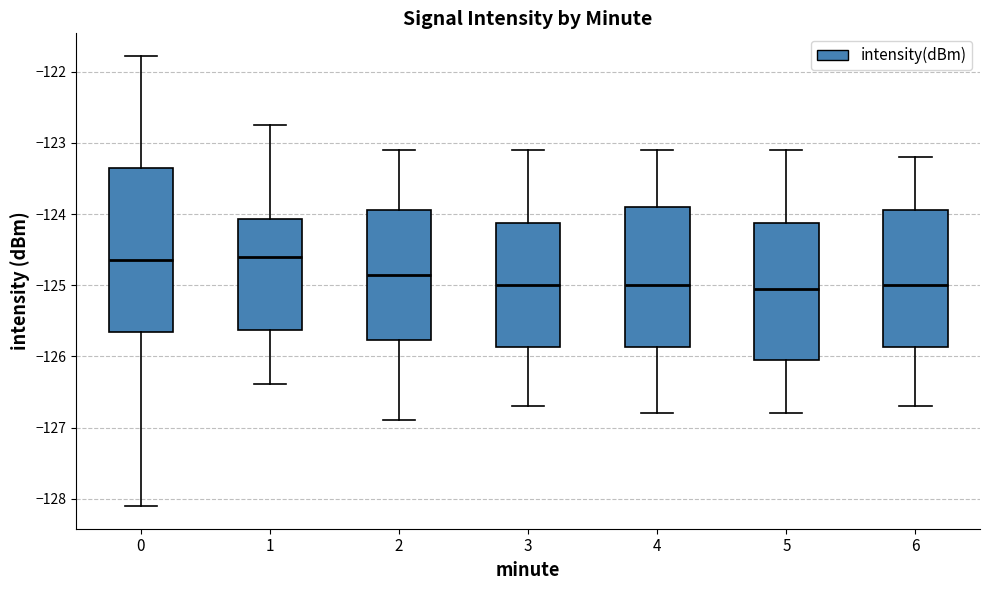

Where does the median line of the box at x = 4 sit on the y-axis? The values are not printed on the chart, so give them approximately, as read against the axis.

-125.0